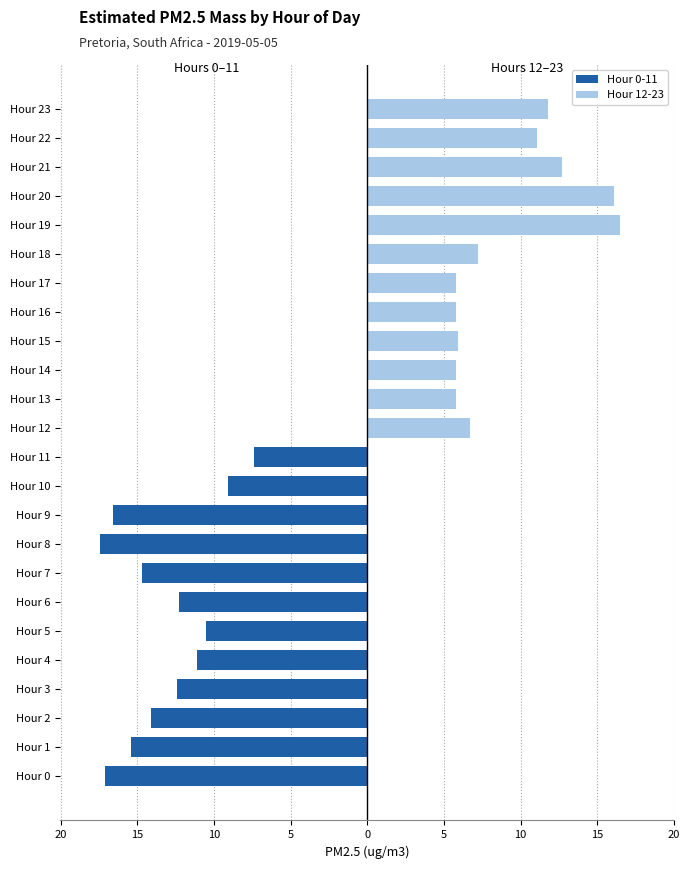

What is the sum of the Hour 12-23 values at Hour 23 and Hour 22?

22.9